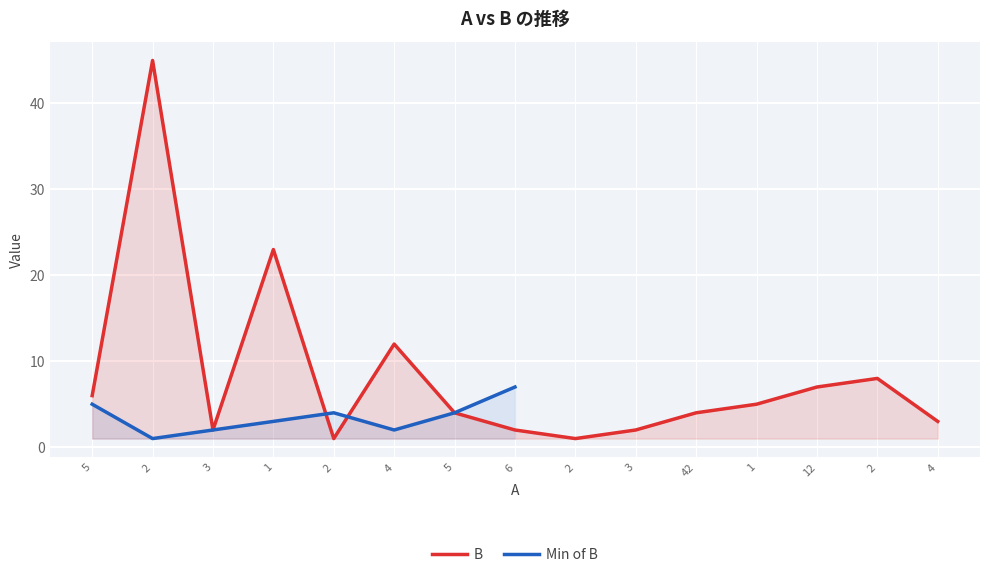

Which category has the highest value across all series?

2